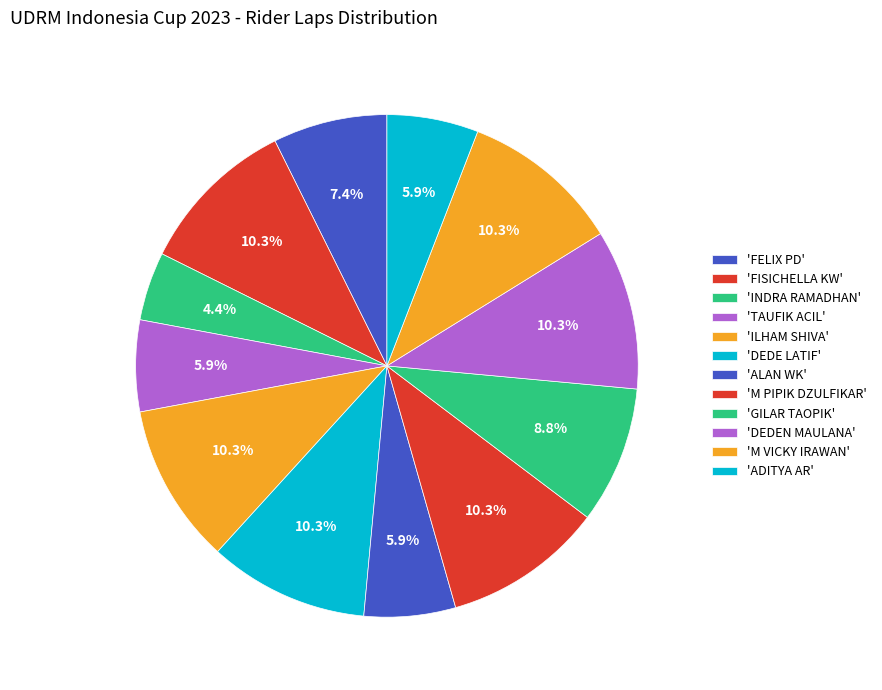

How many segments does this pie chart have?

12